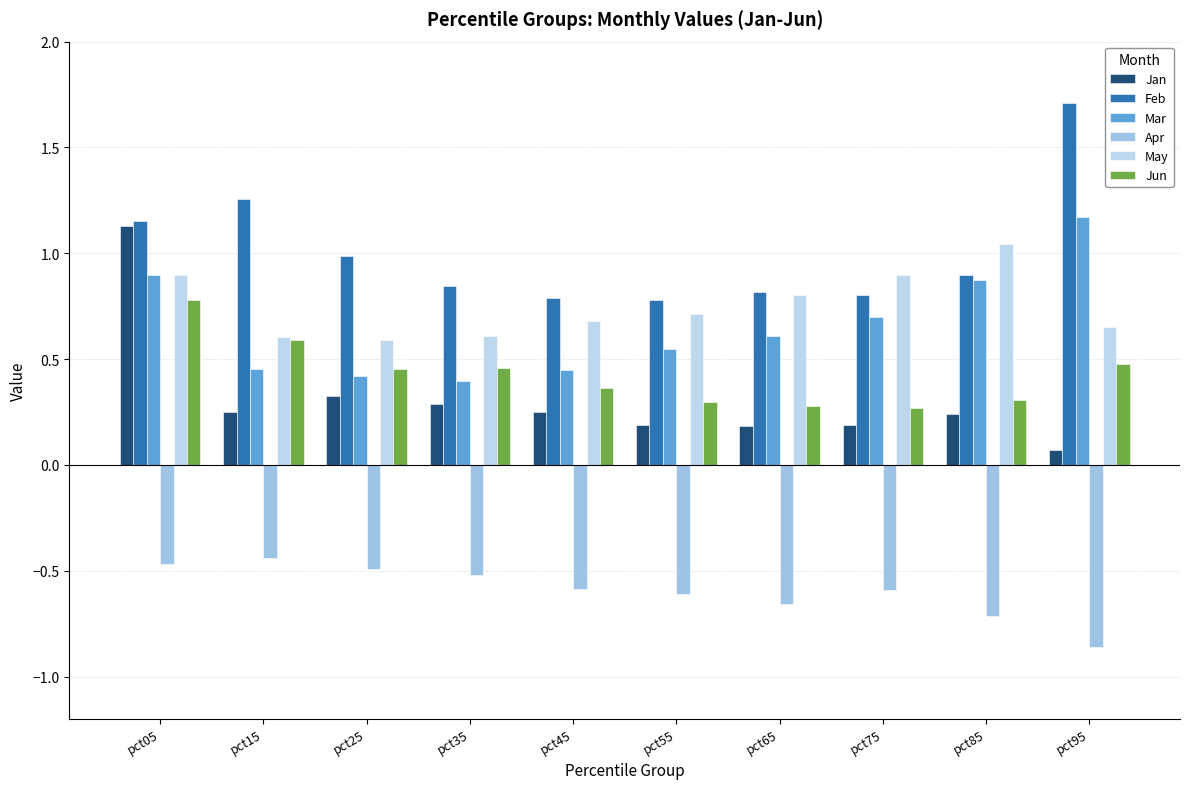

What is the difference between the maximum and second lowest values in the Jan series?

0.9